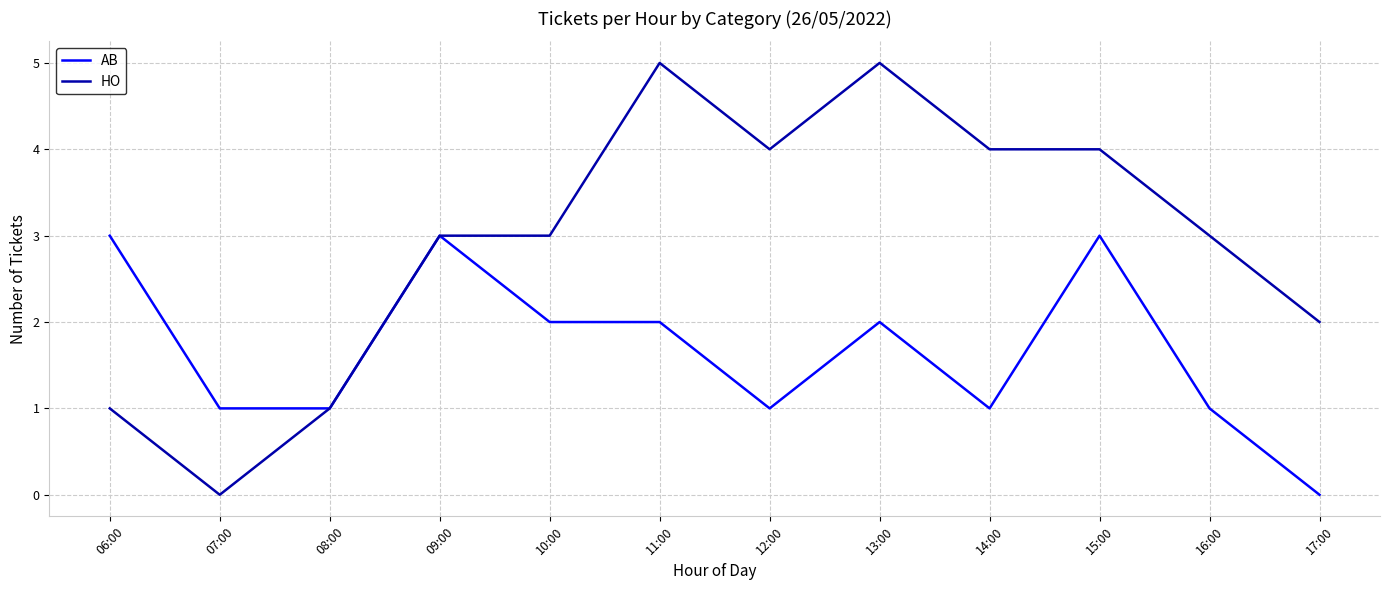

What is the difference between the highest and lowest values at 06:00?

2